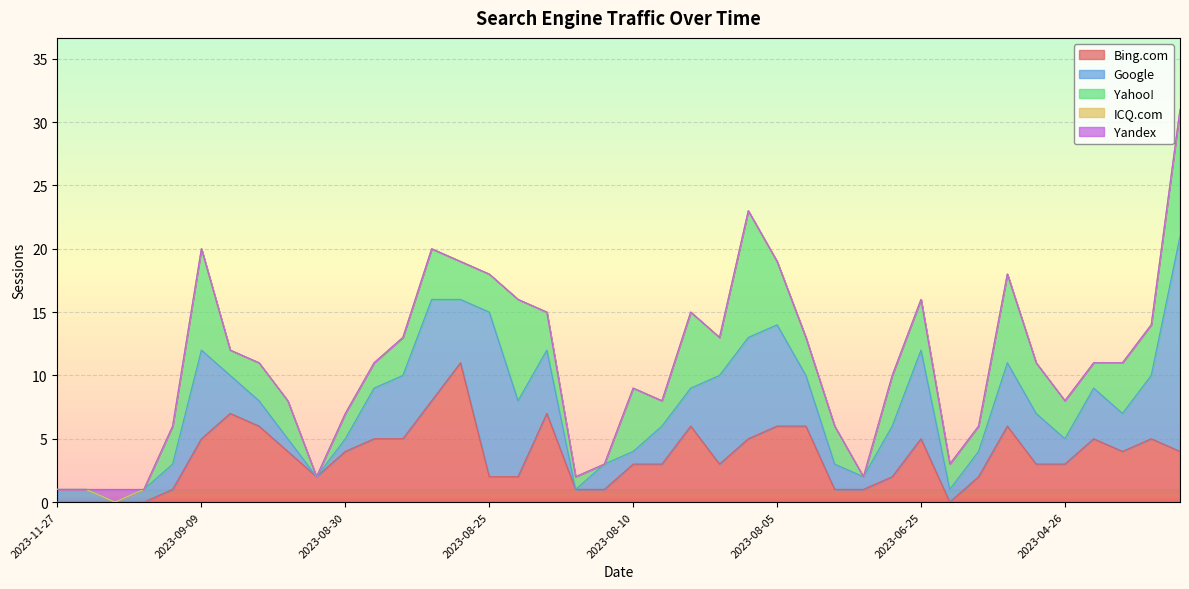

What is the spread (max minus min) of values at 2023-06-24?

2